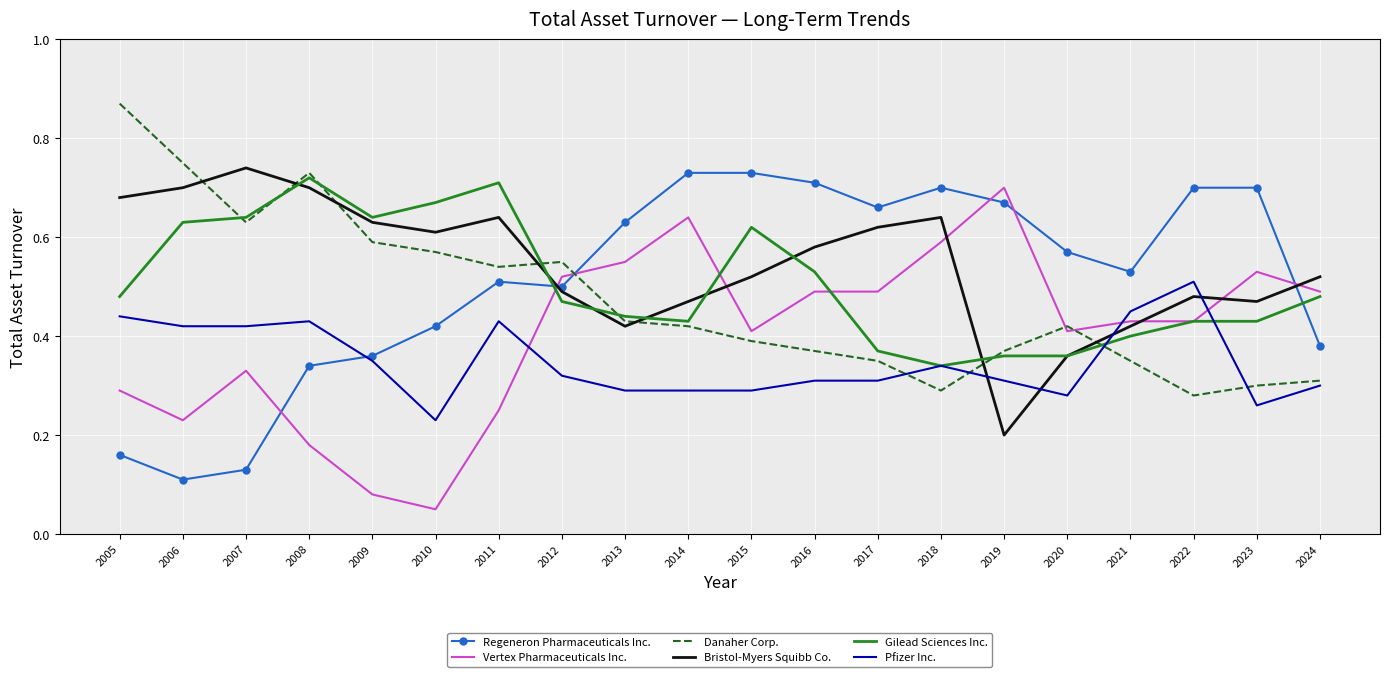

Which label corresponds to the largest value in the chart?

2005